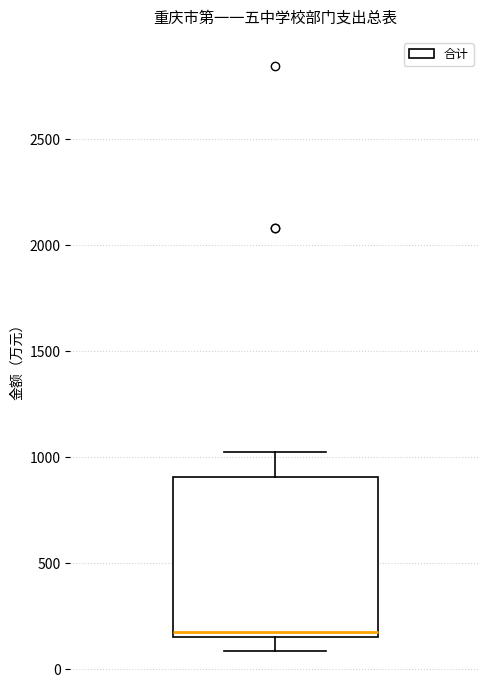

Where does the lower whisker of the box end on the y-axis? The values are not printed on the chart, so give them approximately, as read against the axis.

100